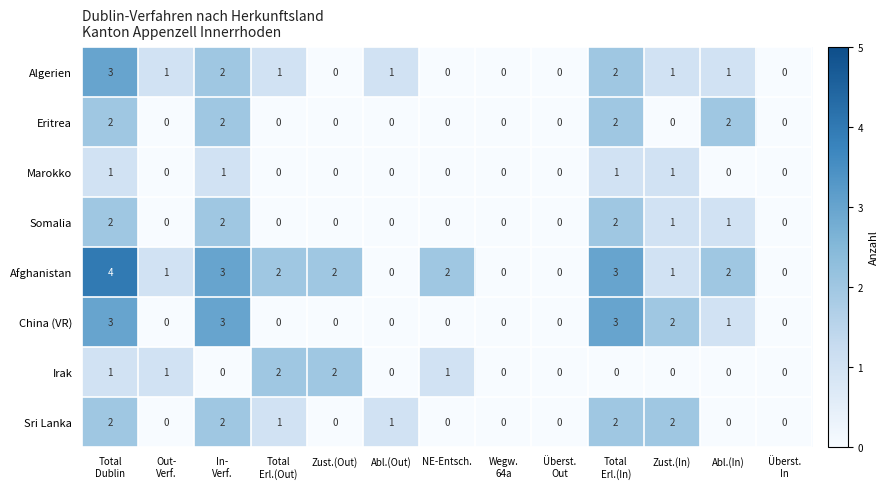

What is the greatest value displayed?

4